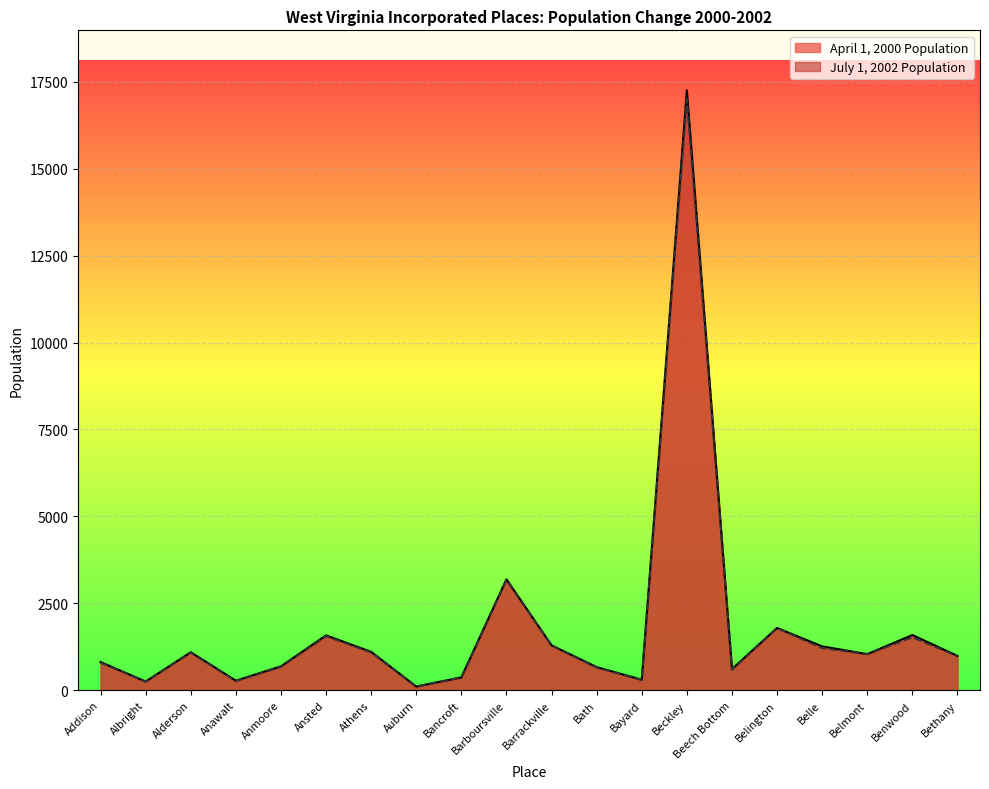

What position from the left is Belmont?

18